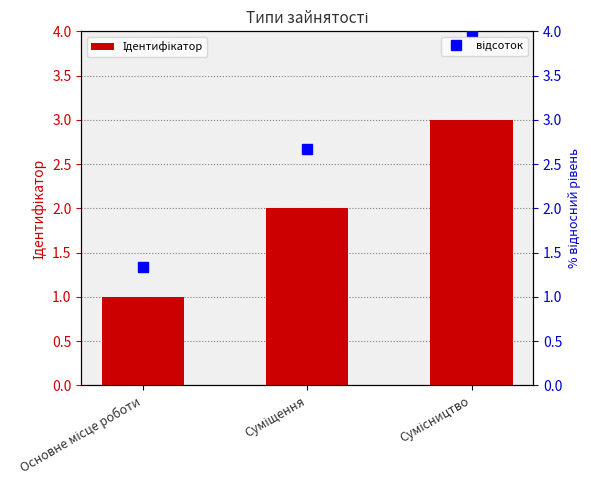

Which series has the widest spread of values?

відсоток